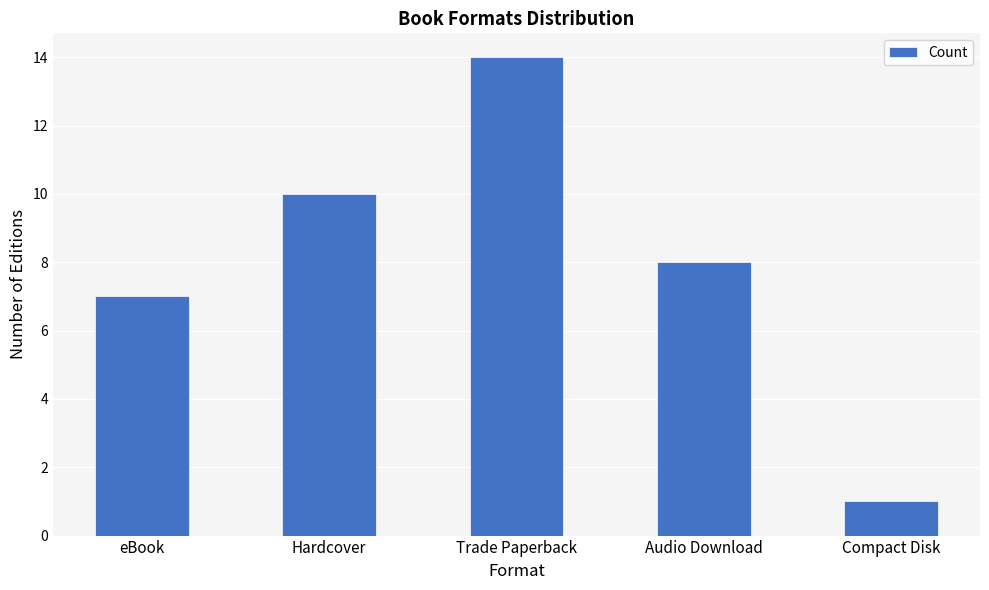

What is the minimum value shown in the chart?

1